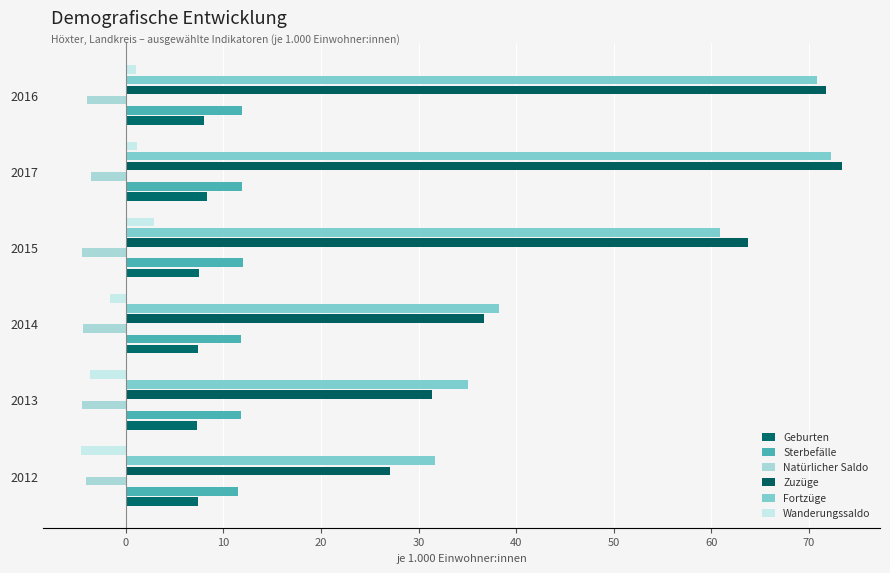

At which label does Zuzüge reach its peak?

2017